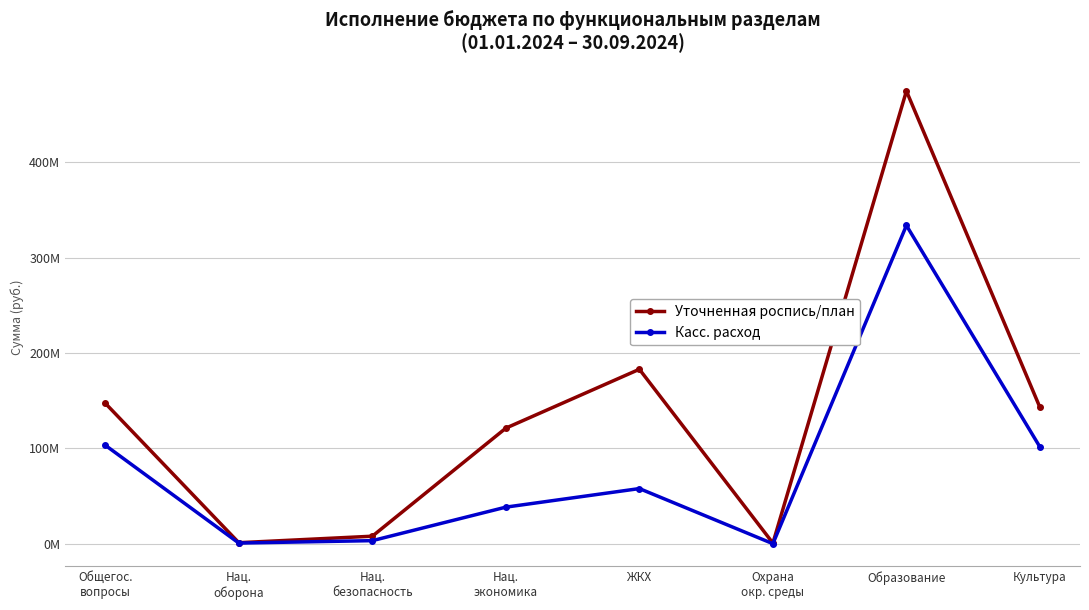

List the series in order of their overall mean, lowest first.

Касс. расход, Уточненная роспись/план